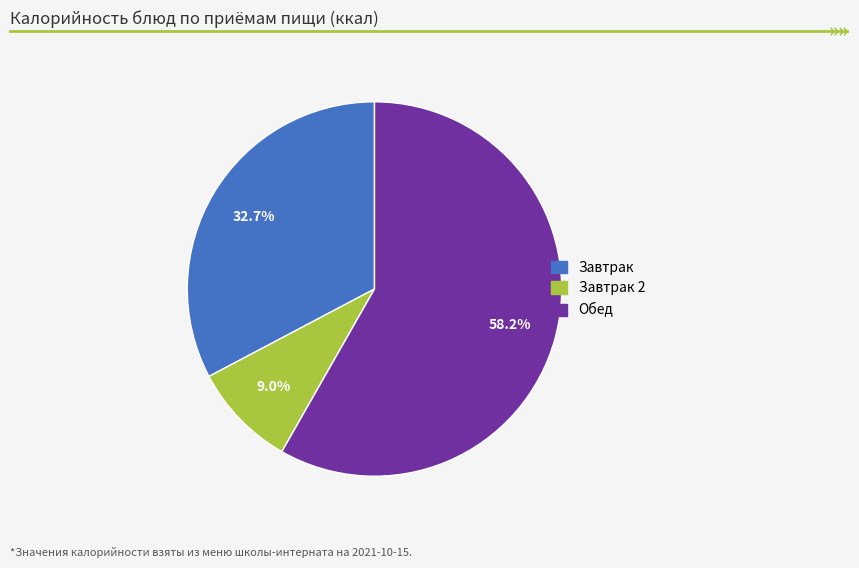

Does any single category account for the majority?

Yes